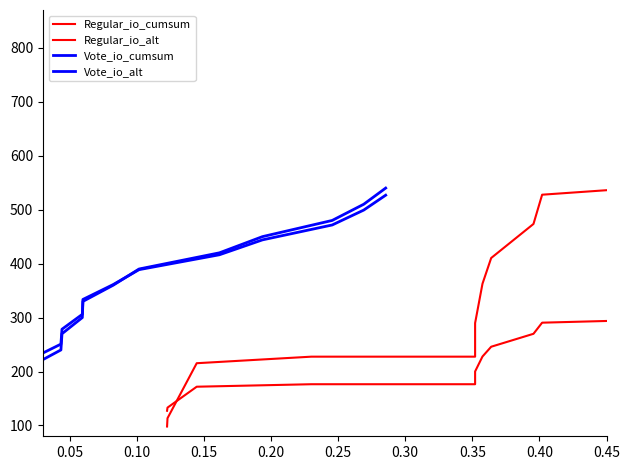

What are all the series names shown in the legend?

Regular_io_cumsum, Regular_io_alt, Vote_io_cumsum, Vote_io_alt